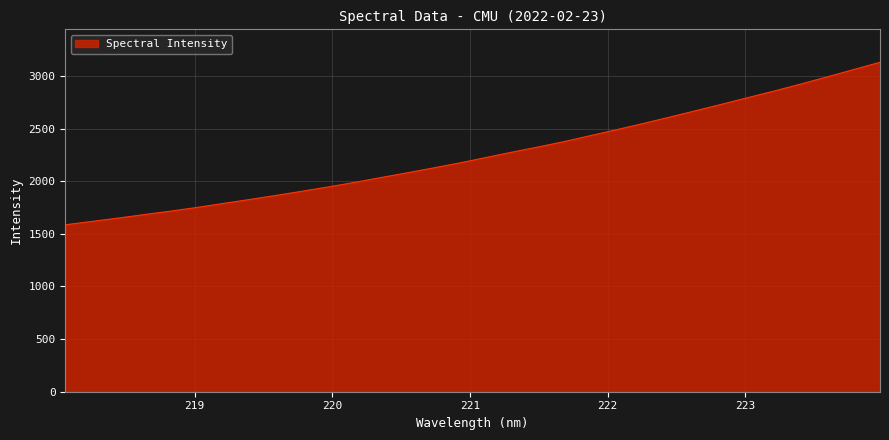

What is the greatest value displayed?

3130.7